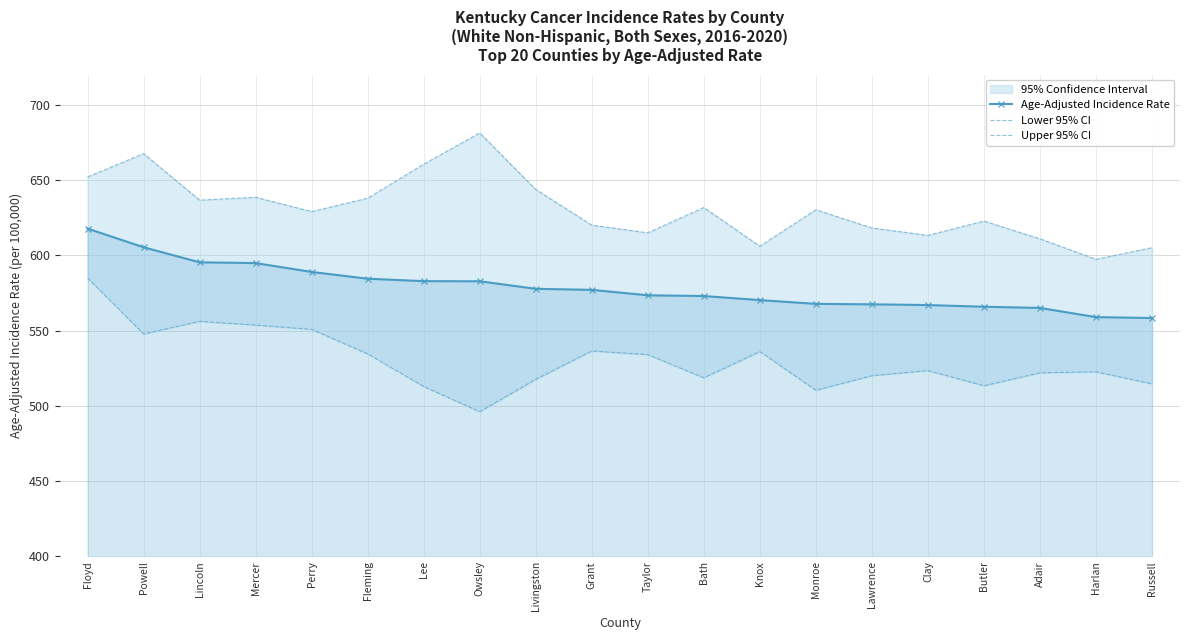

Is it true that Upper 95% CI equals 614.9 at Taylor?

True